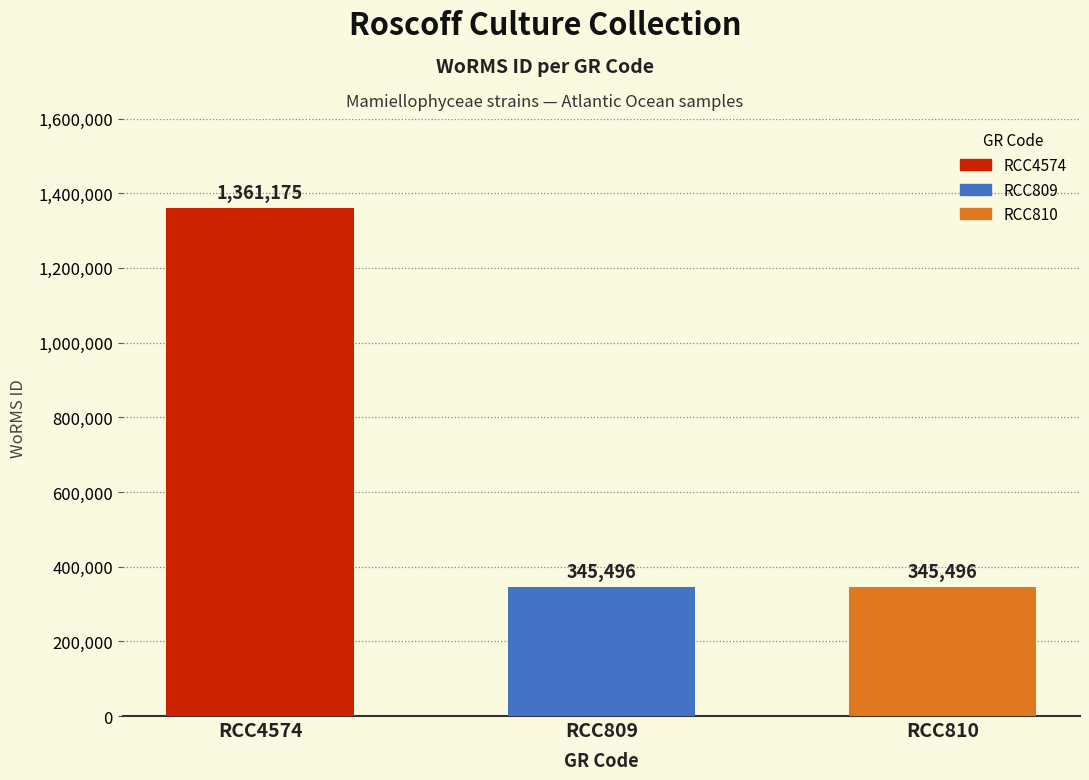

Count the values in the range 345496 to 1361175.

3